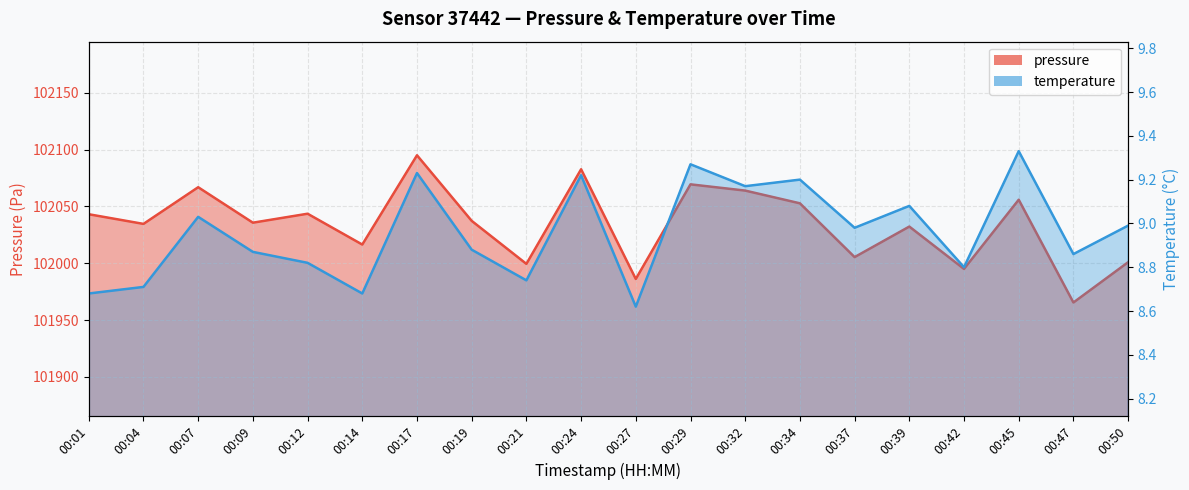

Which has a higher value, 00:34 or 00:12?

00:34